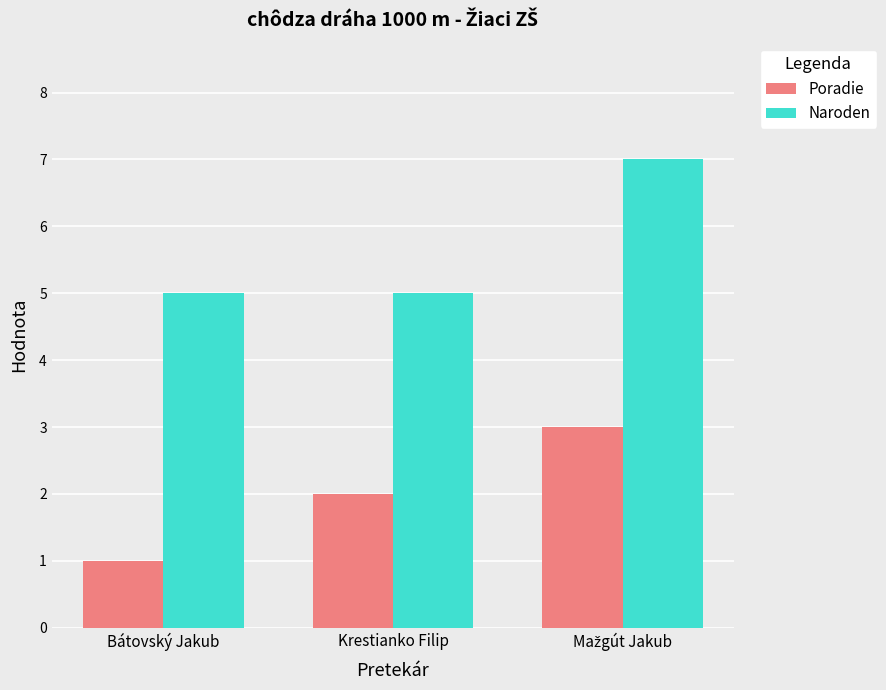

What is the spread (max minus min) of values at Bátovský Jakub?

4